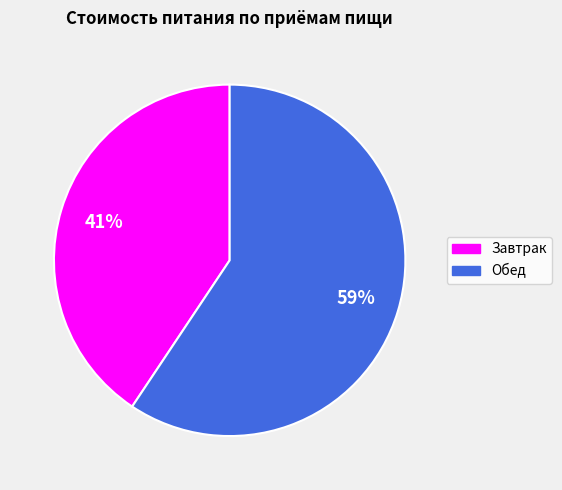

True or false: Завтрак accounts for 32% of the total.

False